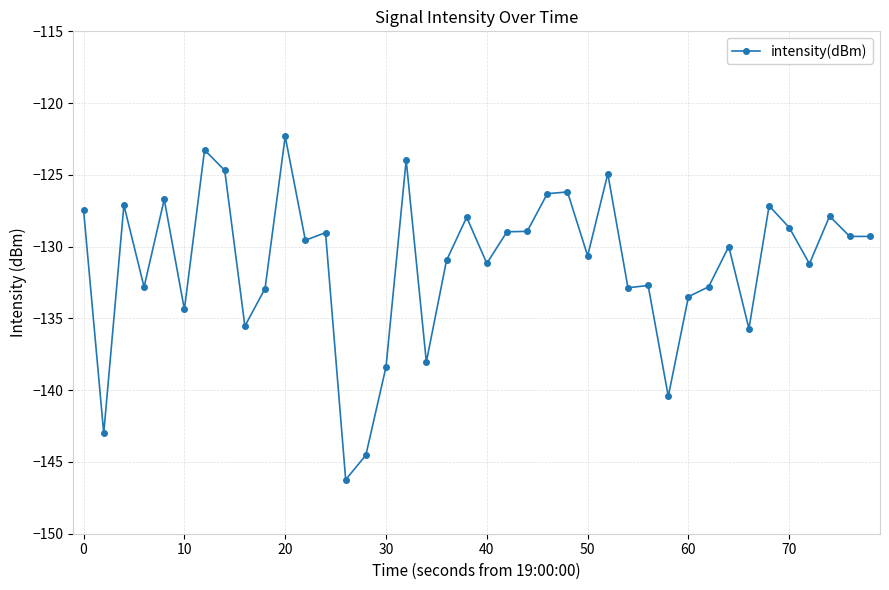

What is the minimum value shown in the chart?

-146.2